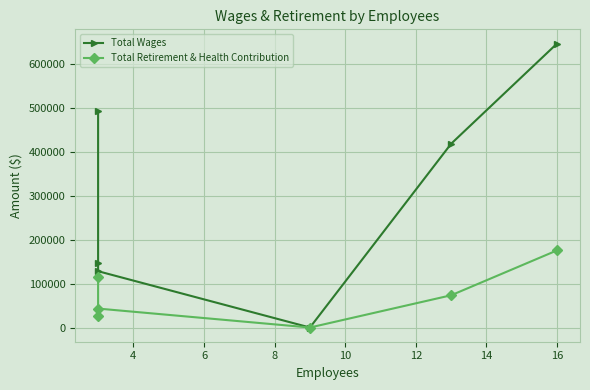

What is the value of the Total Wages point at the 2nd from the left?

147689